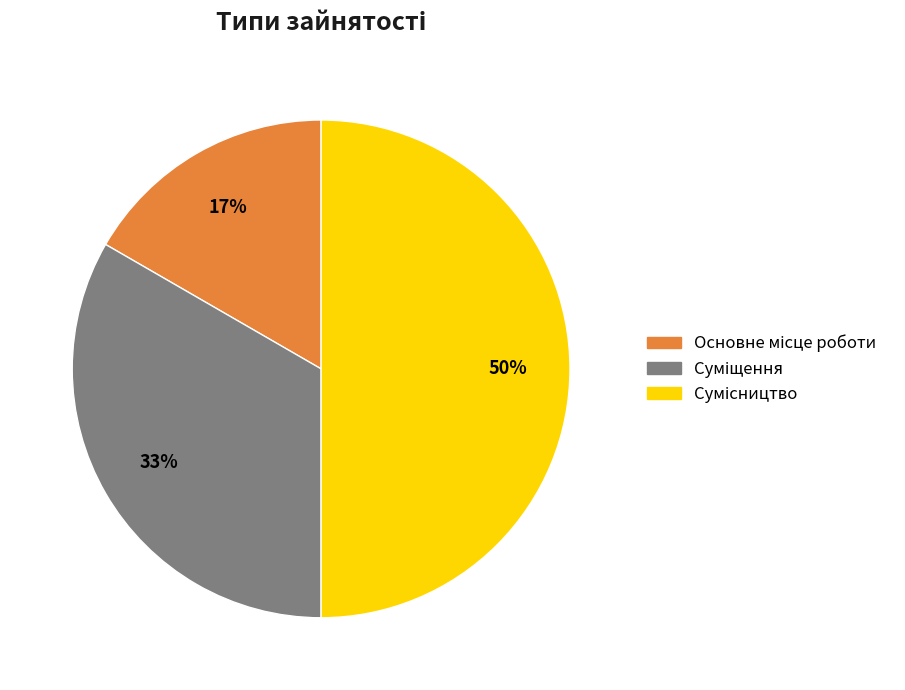

How many slices are in this pie chart?

3